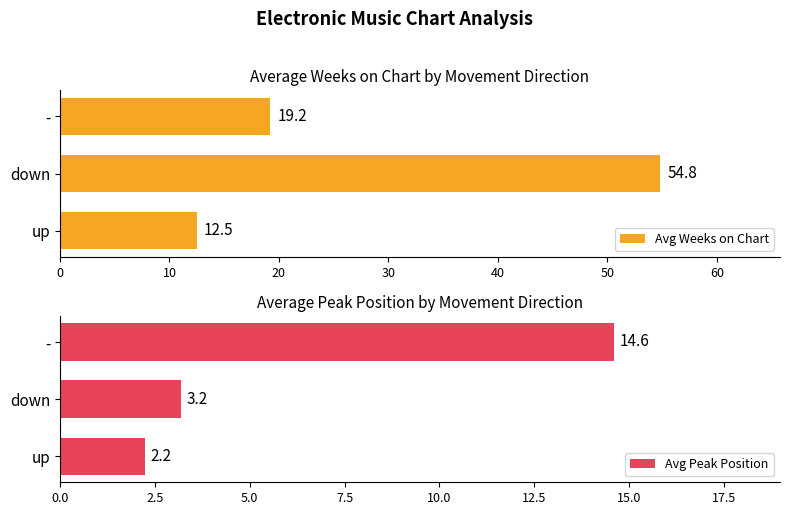

Where is Avg Weeks on Chart nearest to the value 33?

-